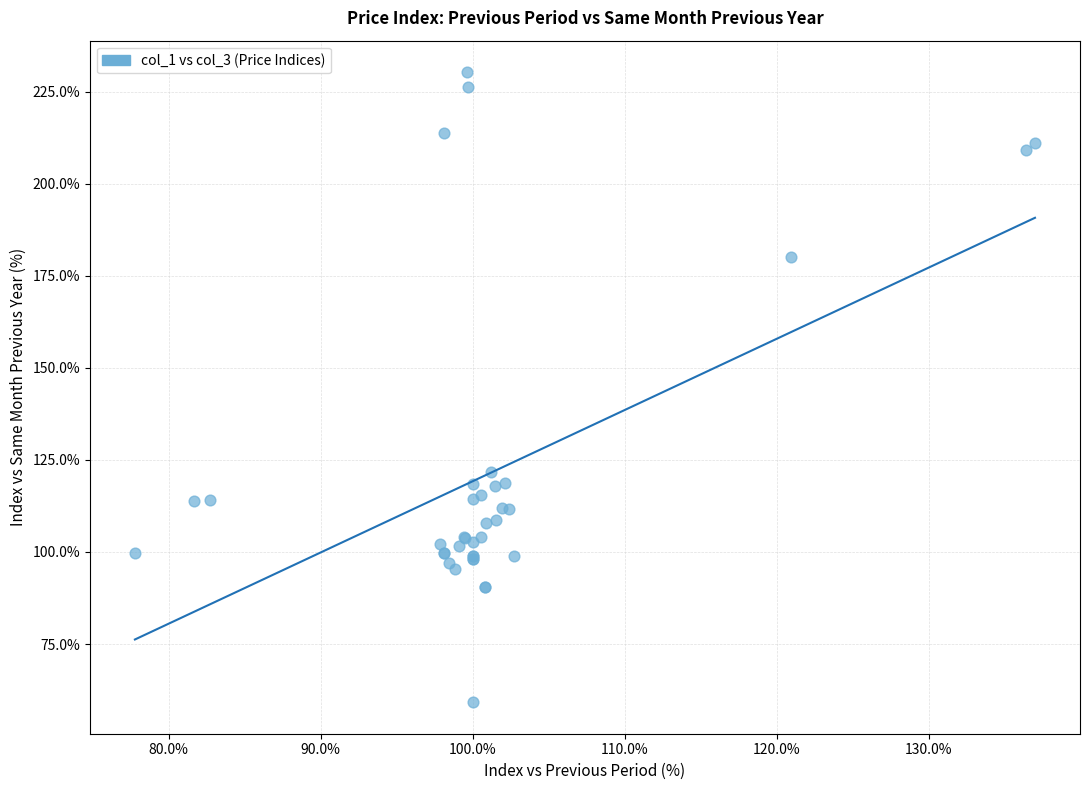

What Y value in the scatter plot is closest to 144?

121.7